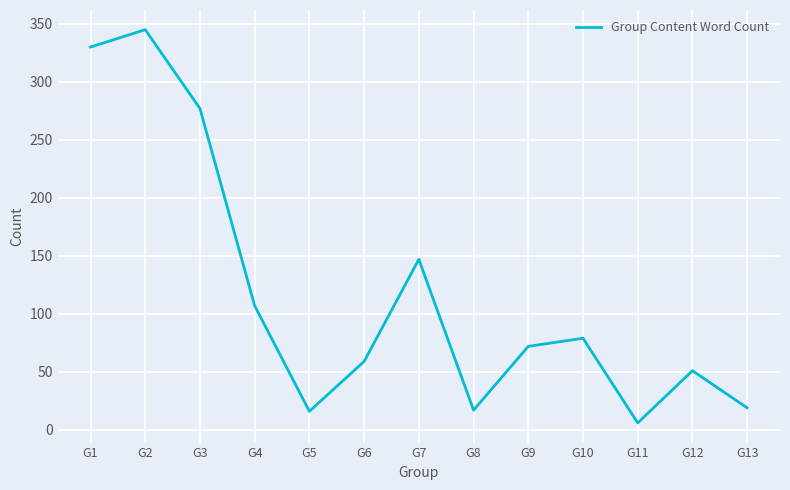

Approximately how many times larger is the value at G4 compared to G2?

0.3